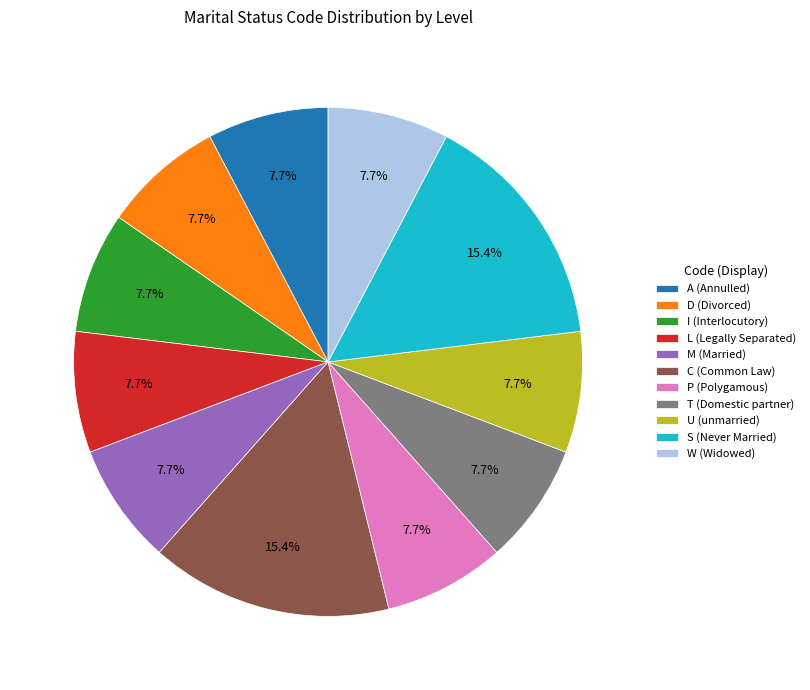

To the nearest percent, what is the difference between the largest and smallest slice percentages?

8%